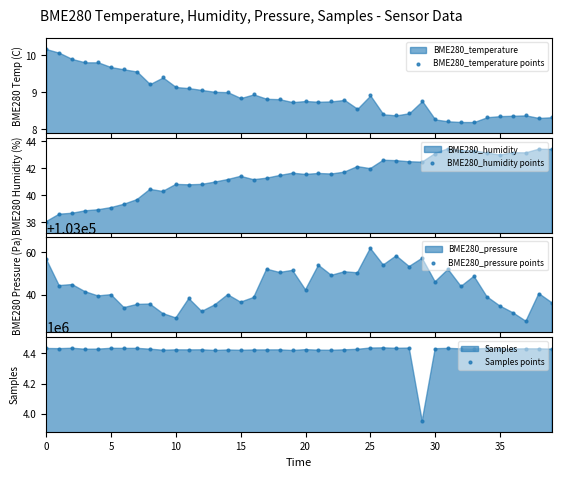

Is the value of BME280_pressure points at 19 greater than the value of Samples points at 20?

No